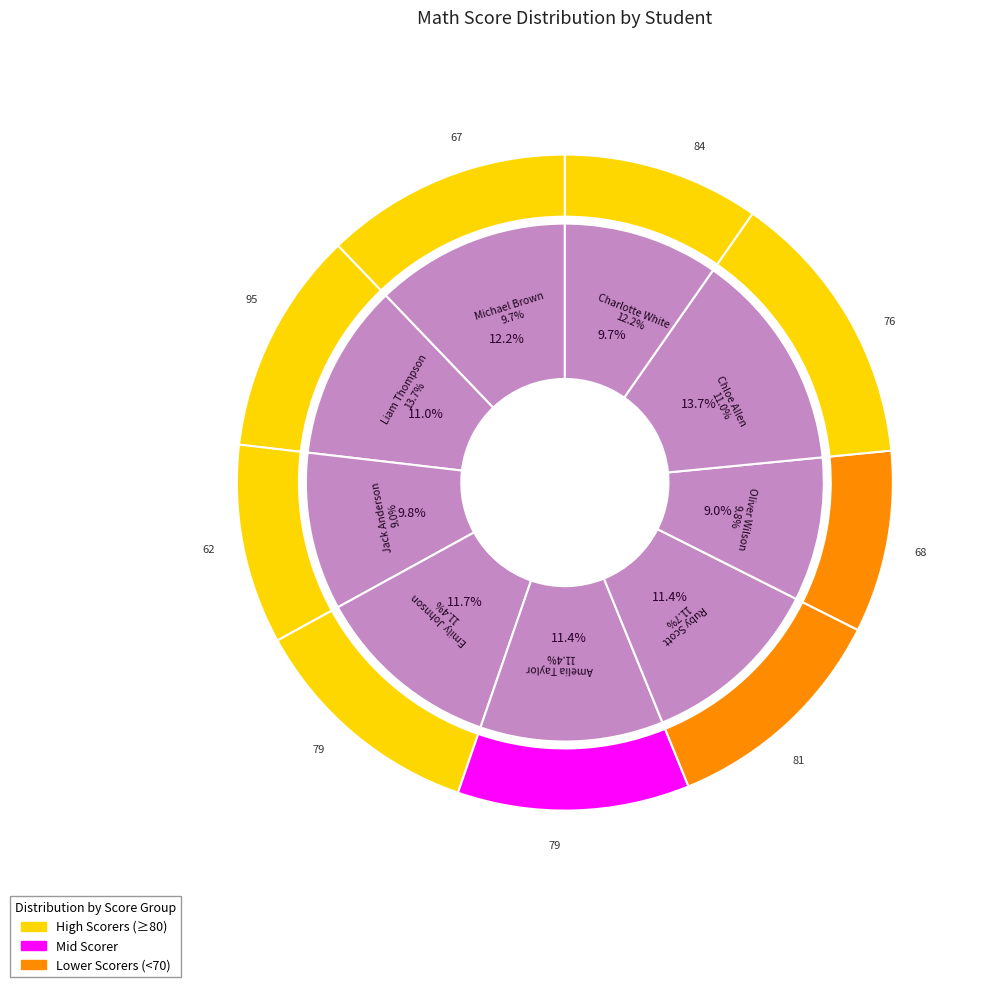

Is Chloe Allen the majority of the pie?

No